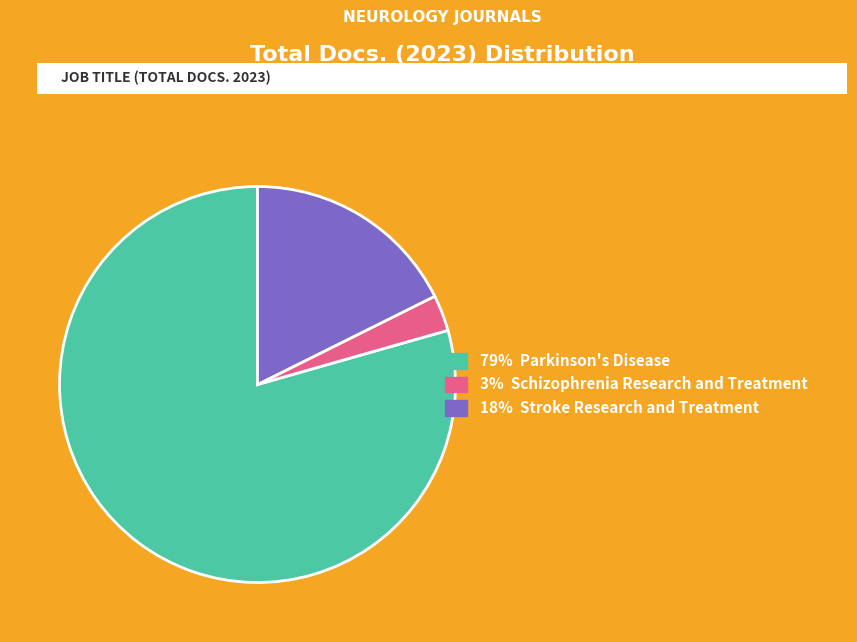

Is there any slice that represents more than half of the pie?

Yes